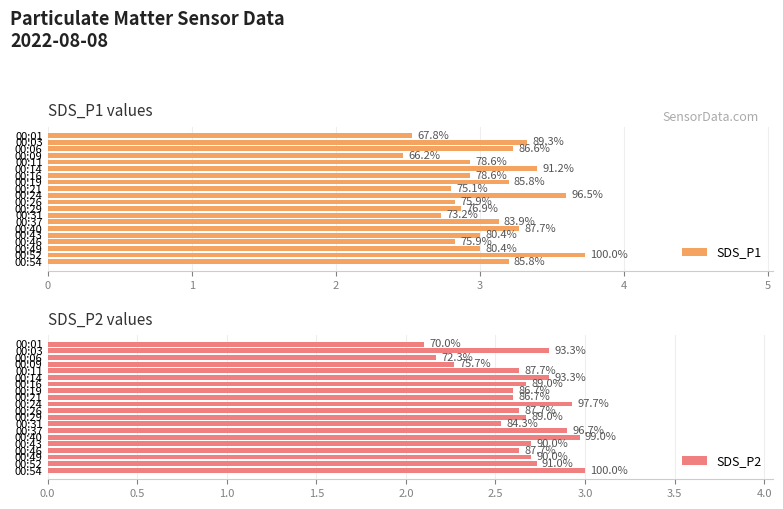

Reading left to right, what are all the values shown in this chart?

SDS_P1: 2.5	3.3	3.2	2.5	2.9	3.4	2.9	3.2	2.8	3.6	2.8	2.9	2.7	3.1	3.3	3.0	2.8	3.0	3.7	3.2
SDS_P2: 2.1	2.8	2.2	2.3	2.6	2.8	2.7	2.6	2.6	2.9	2.6	2.7	2.5	2.9	3.0	2.7	2.6	2.7	2.7	3.0